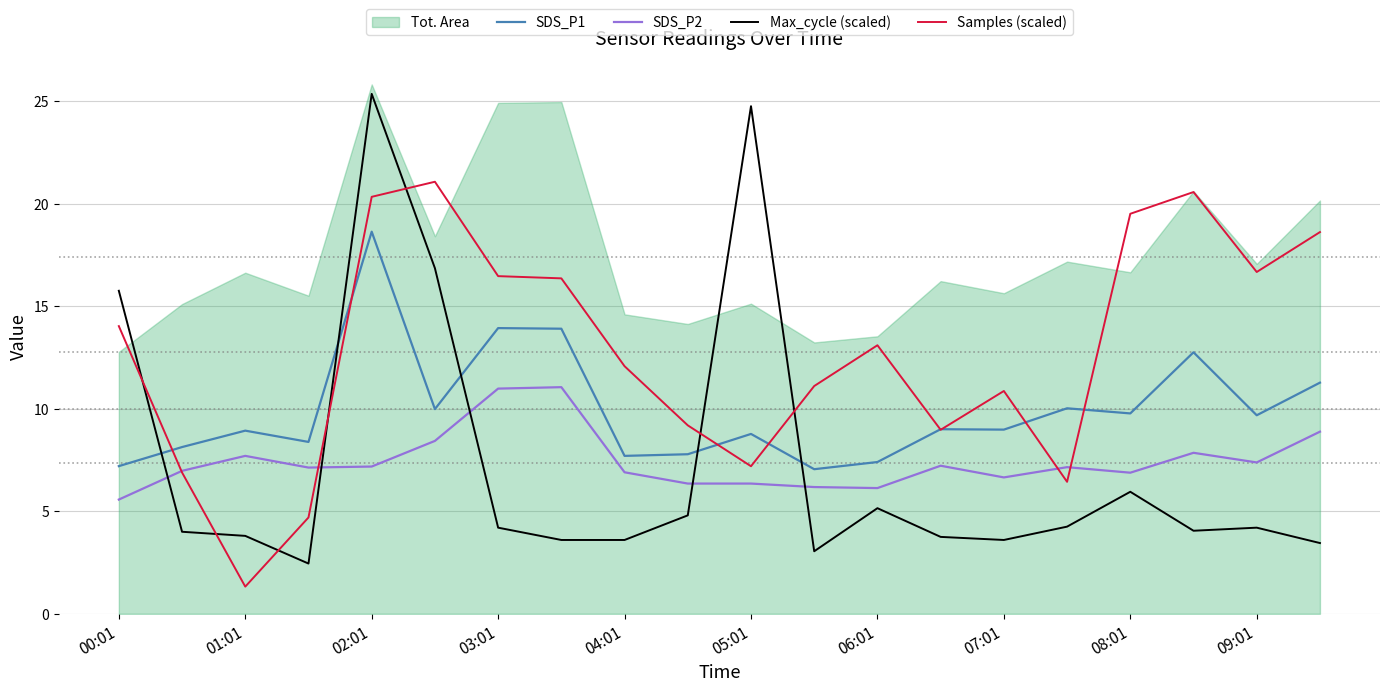

True or false: SDS_P1 and SDS_P2 intersect in this chart.

False